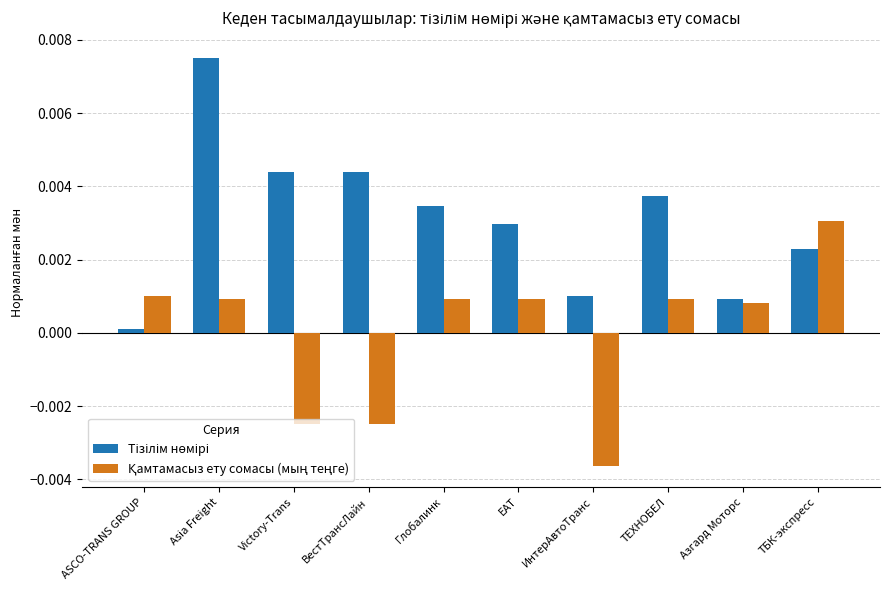

At which category does the chart reach its minimum across all series?

ИнтерАвтоТранс